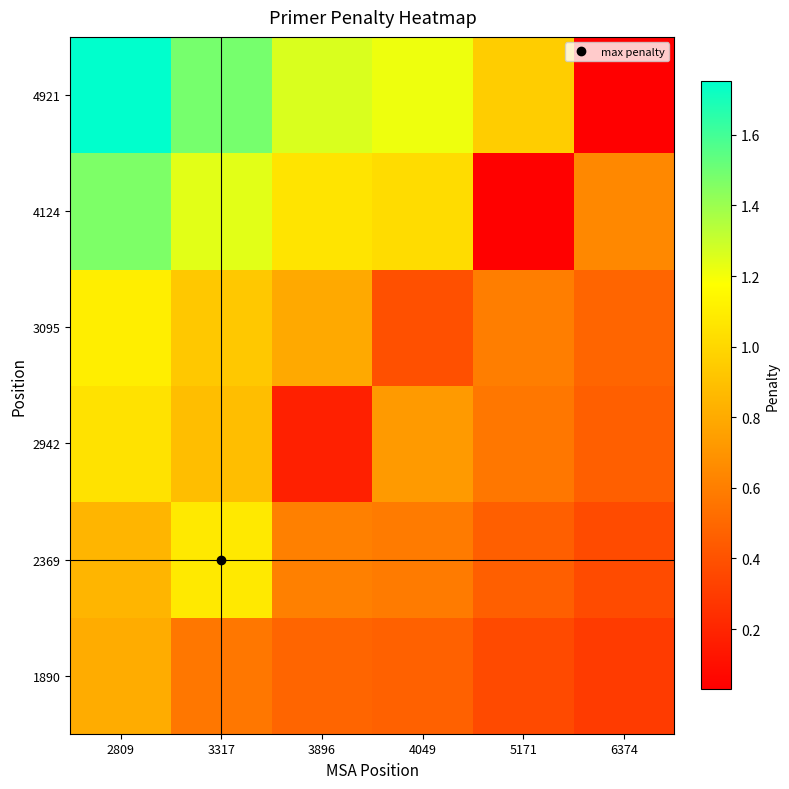

Reading left to right, what are all the values shown in this chart?

1890: 2809=0.8	3317=0.6	3896=0.5	4049=0.5	5171=0.4	6374=0.3
2369: 2809=0.8	3317=1.1	3896=0.6	4049=0.6	5171=0.5	6374=0.4
2942: 2809=1.0	3317=0.9	3896=0.2	4049=0.7	5171=0.6	6374=0.5
3095: 2809=1.1	3317=0.9	3896=0.8	4049=0.4	5171=0.6	6374=0.5
4124: 2809=1.5	3317=1.2	3896=1.1	4049=1.0	5171=0.0	6374=0.6
4921: 2809=1.8	3317=1.5	3896=1.3	4049=1.2	5171=1.0	6374=0.0